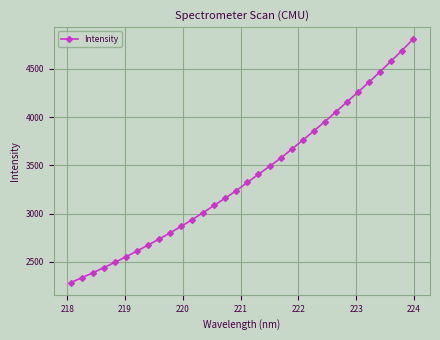

What is the difference between the maximum and minimum values?

2522.1